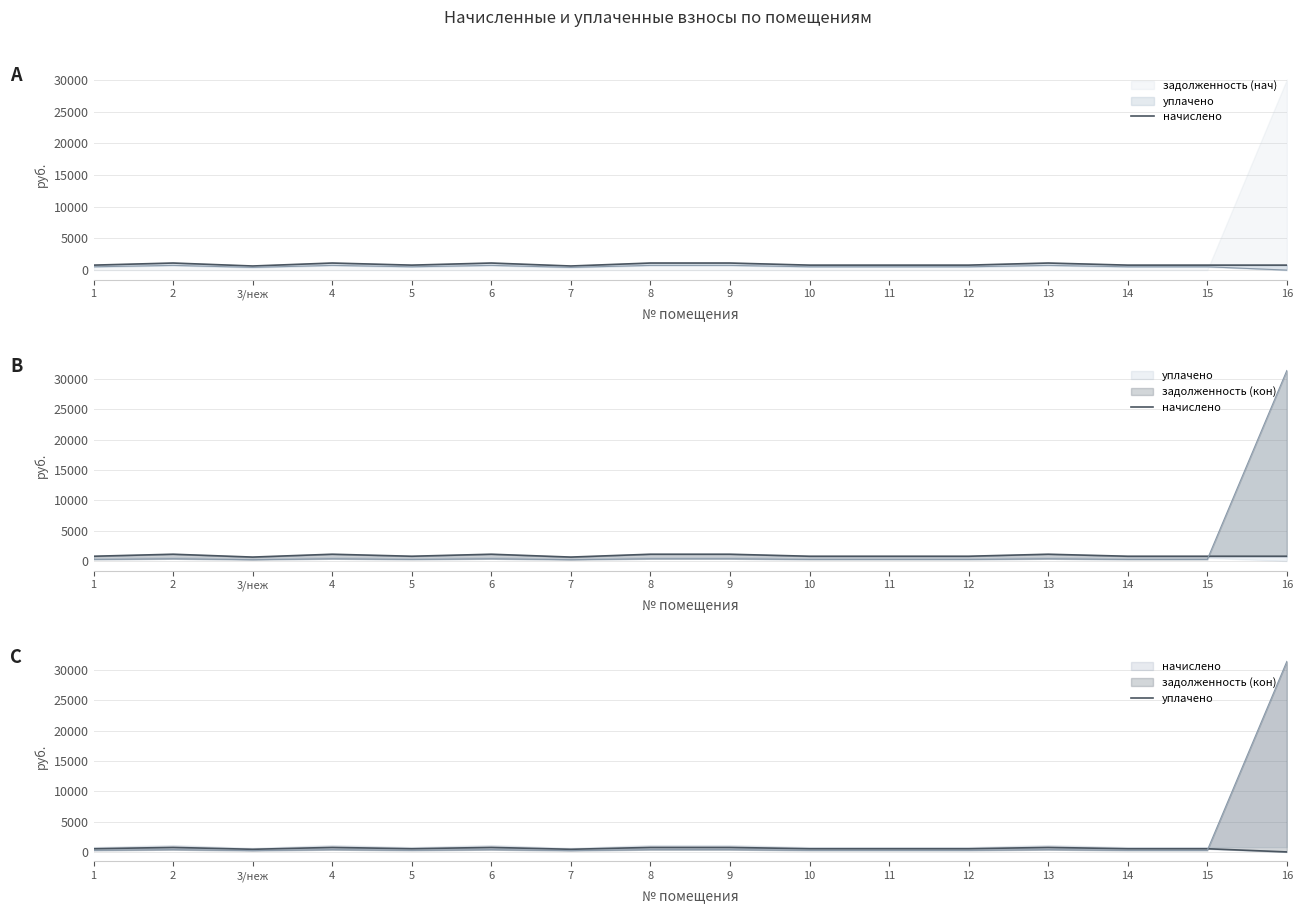

How many lines are shown in the chart?

2